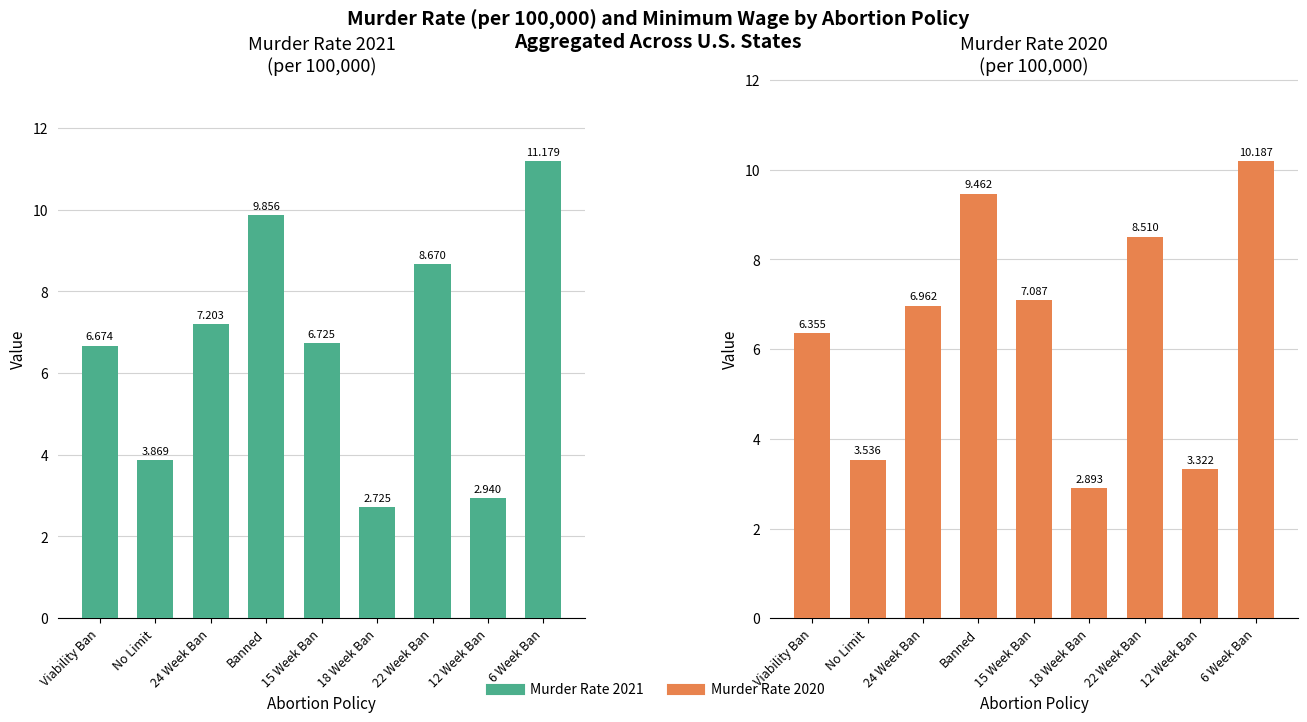

Between Banned and 18 Week Ban, which is larger?

Banned